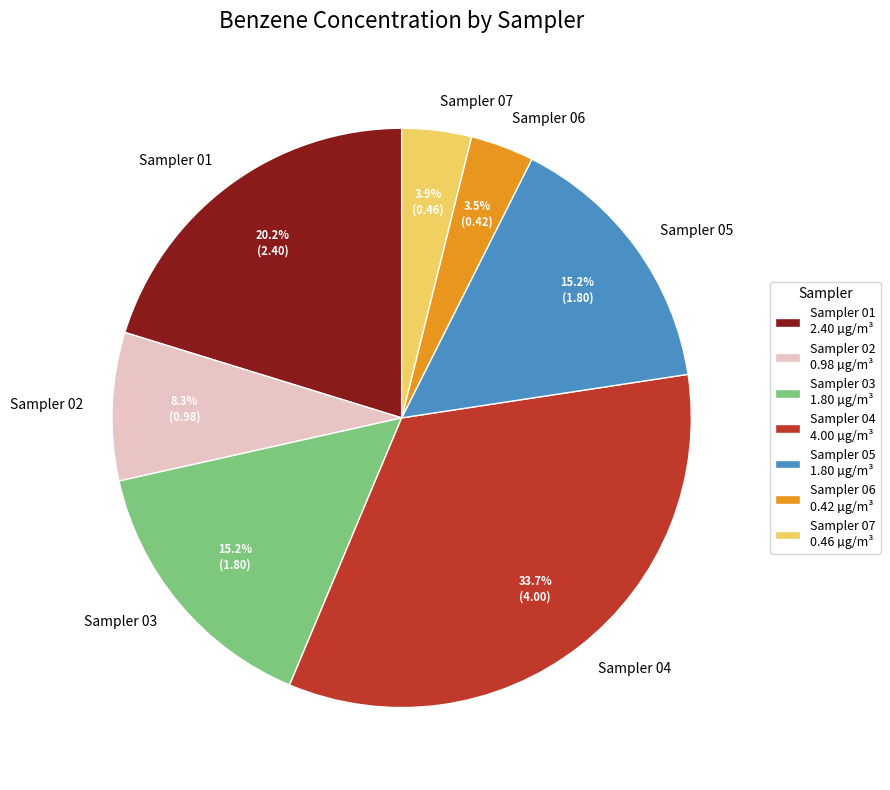

Does Sampler 06 represent more than half of the total?

No